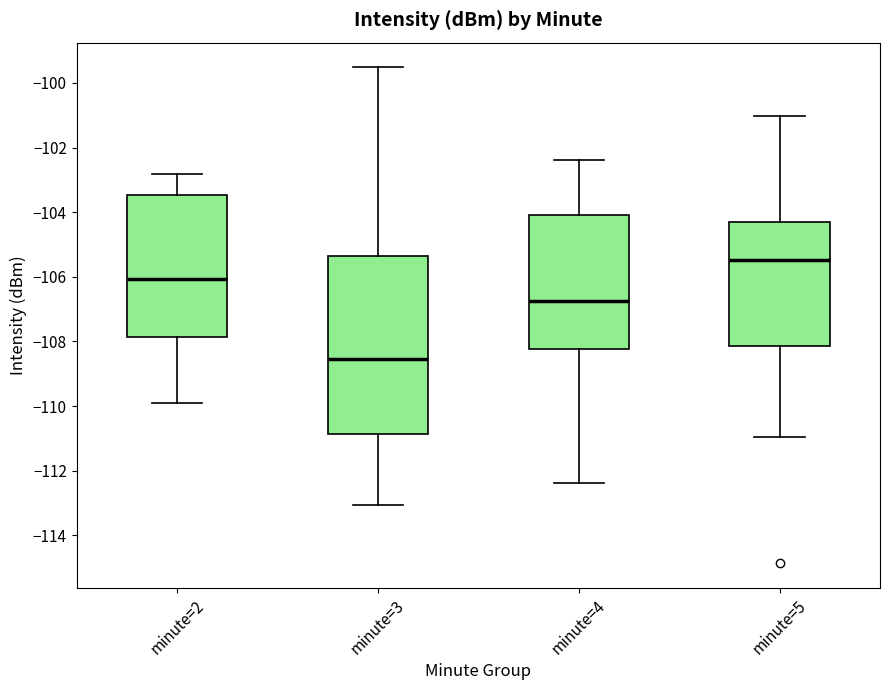

Reading left to right, transcribe this box plot: for each box, give where its median line is, the range the box spans, and where its two whiskers end, as read against the y-axis. The values are not printed on the chart, so give them approximately, as read against the axis.

minute=2: median -106.0, box -107.8 to -103.4, whiskers -109.8 to -102.8
minute=3: median -108.6, box -110.8 to -105.4, whiskers -113.0 to -99.6
minute=4: median -106.8, box -108.2 to -104.0, whiskers -112.4 to -102.4
minute=5: median -105.4, box -108.2 to -104.4, whiskers -111.0 to -101.0